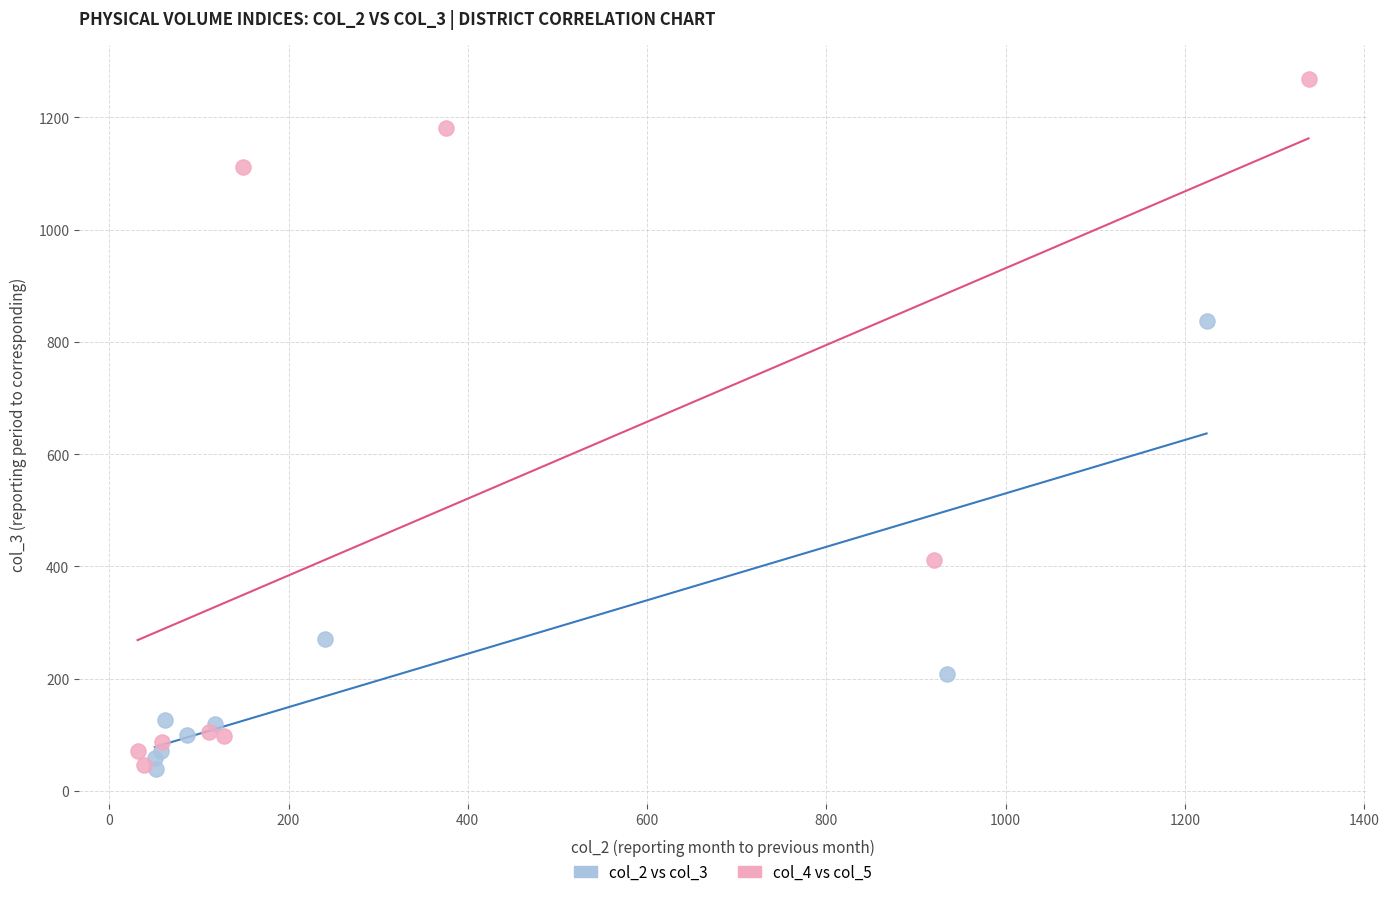

Which series reaches the maximum Y coordinate?

col_4 vs col_5